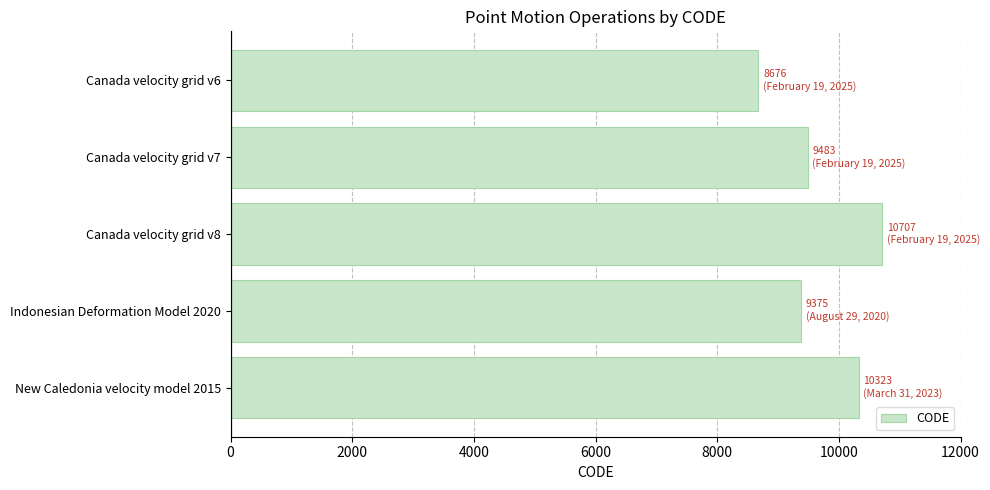

Reading top to bottom, list all the values displayed in this chart.

8676	9483	10707	9375	10323